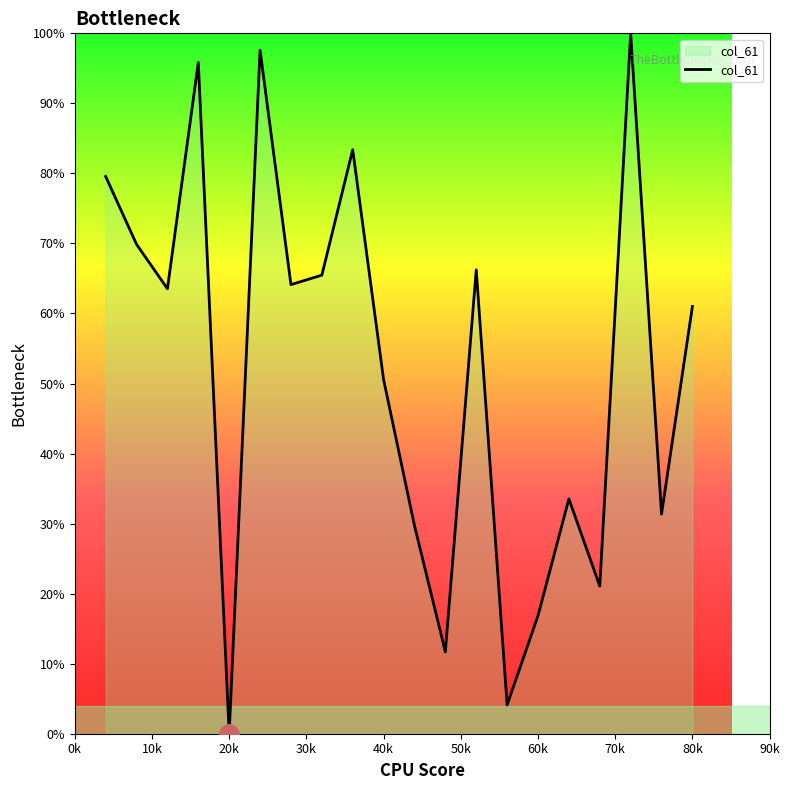

What is the difference between the maximum and minimum values?

100.0